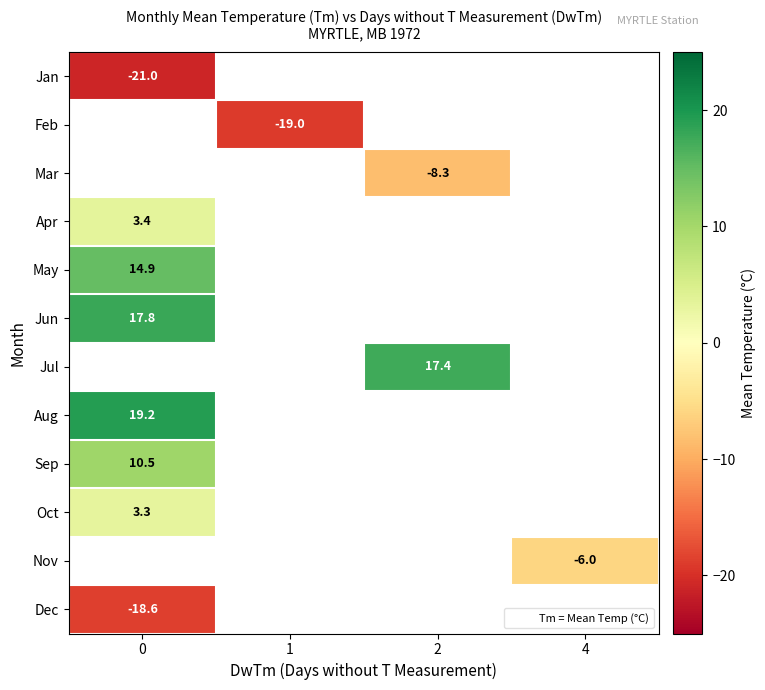

How many categories are shown in the chart?

4